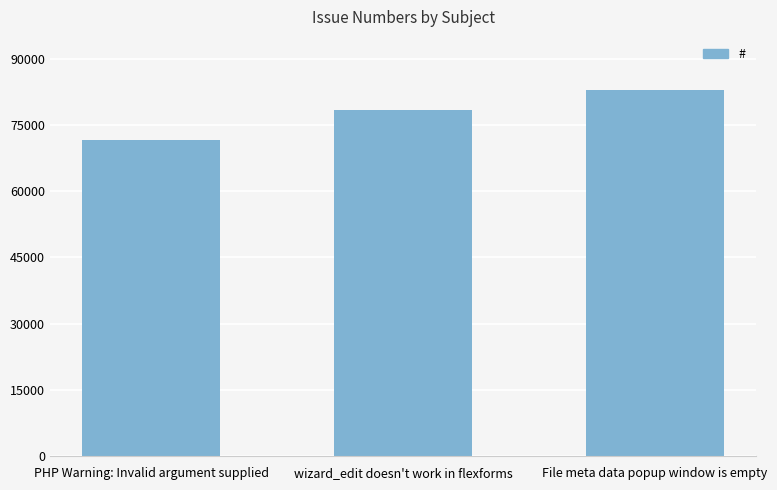

What is the sum of all values?

233170